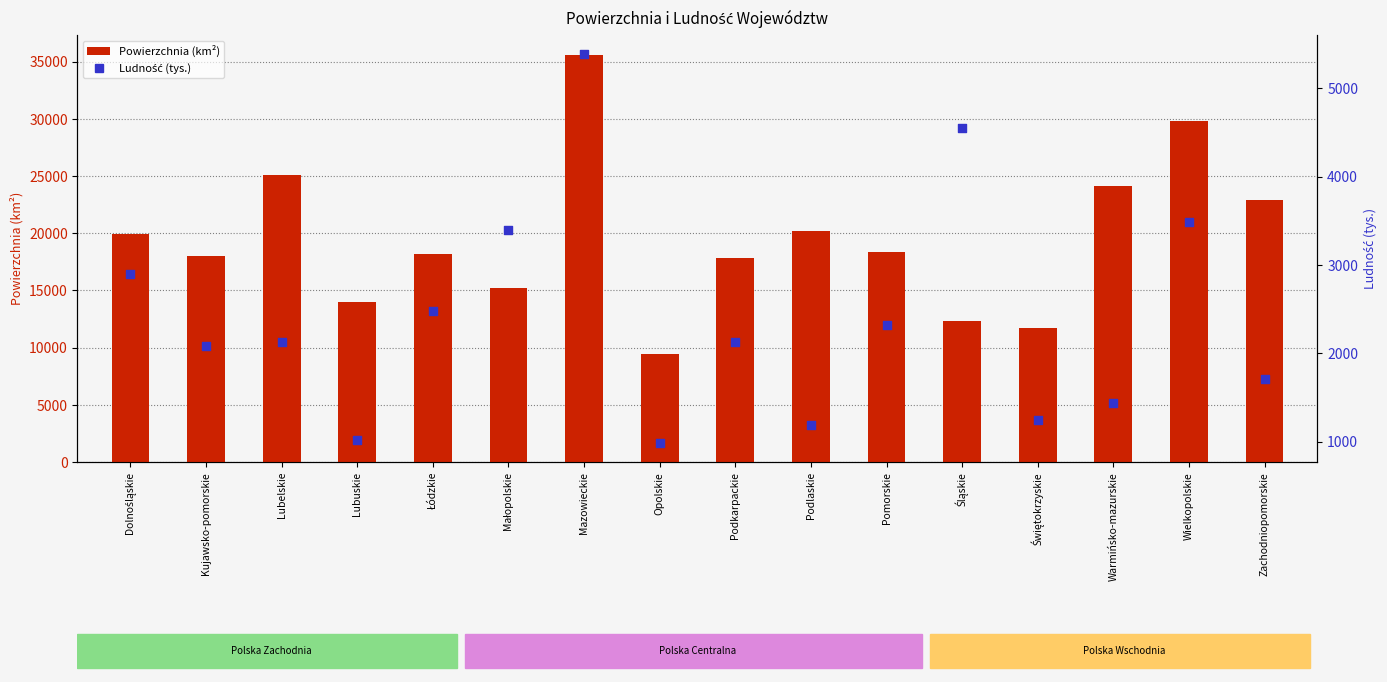

At which category is the sum across all series the highest?

Mazowieckie